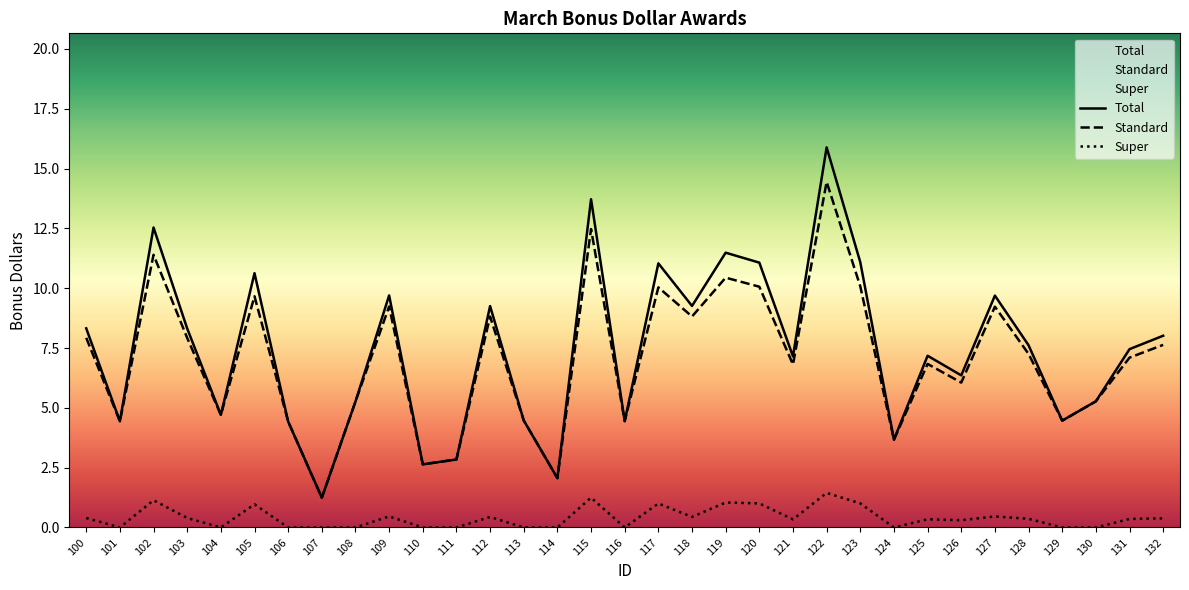

Where is the first local maximum for Super?

102